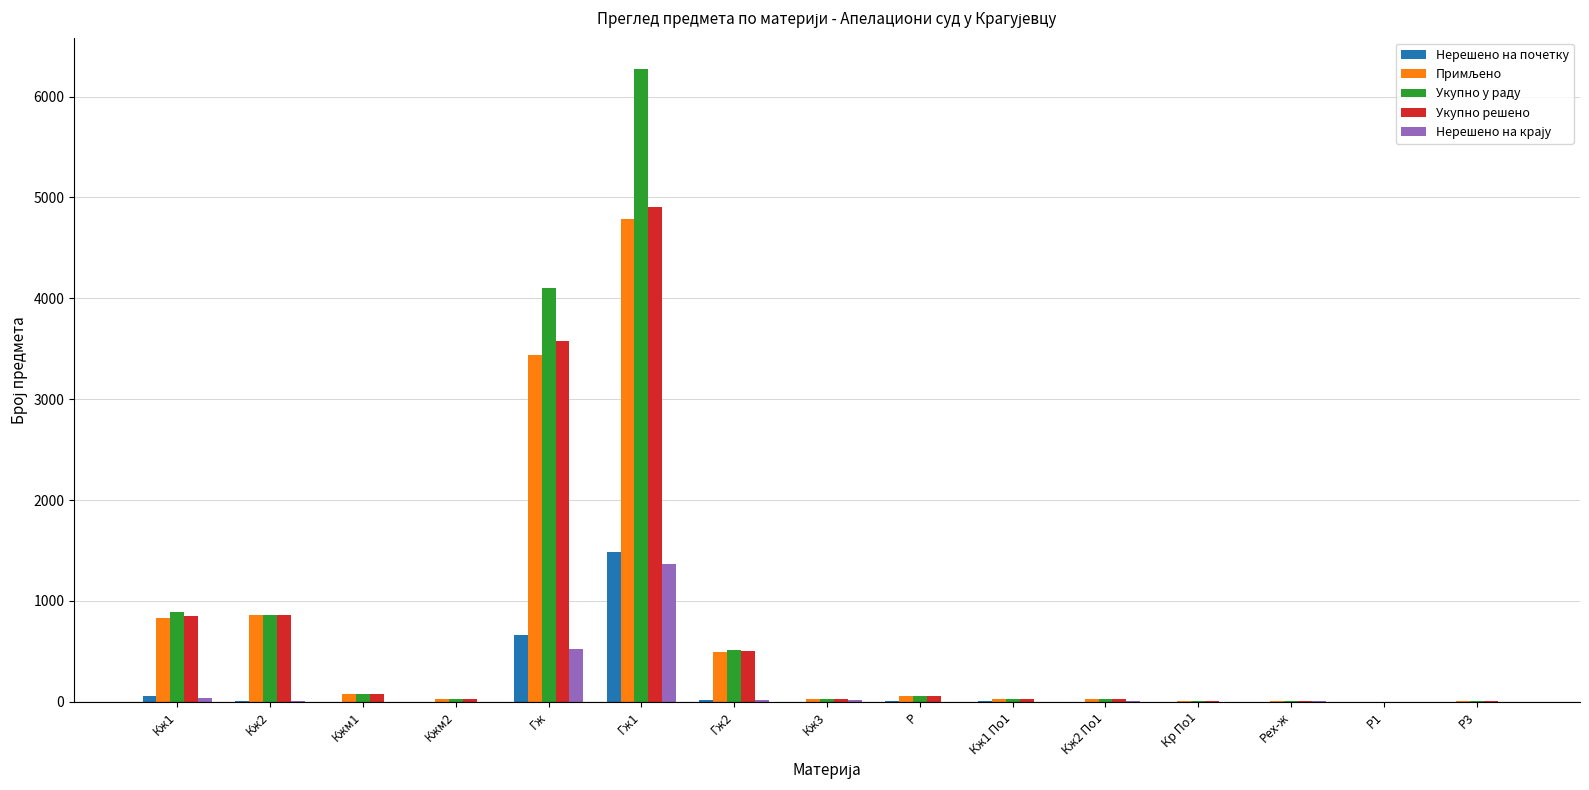

Between Гж2 and Р3, which series saw the biggest shift?

Укупно у раду